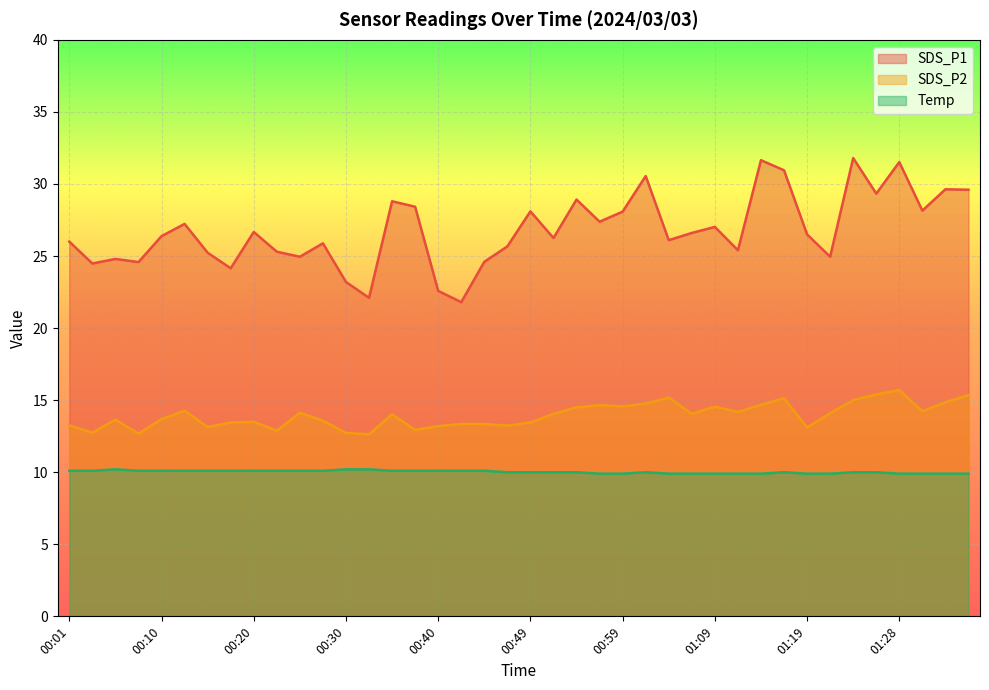

What are all the series names shown in the legend?

SDS_P1, SDS_P2, Temp